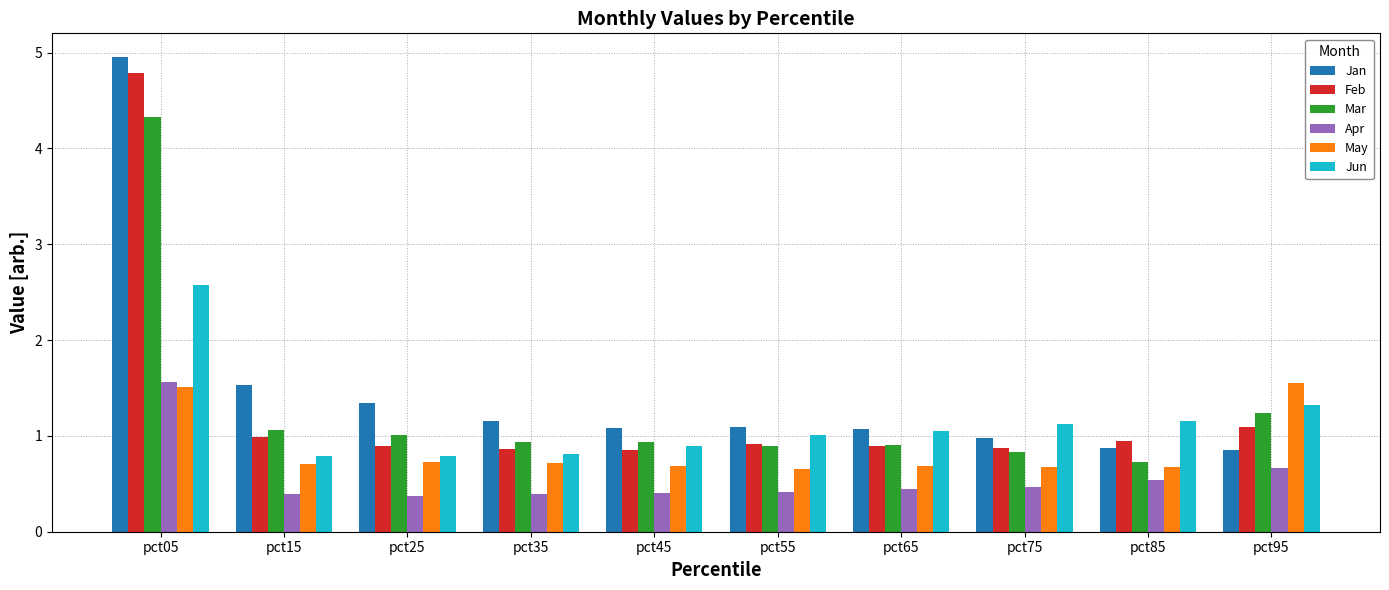

The value of May at pct65 is 1.2. True or false?

False